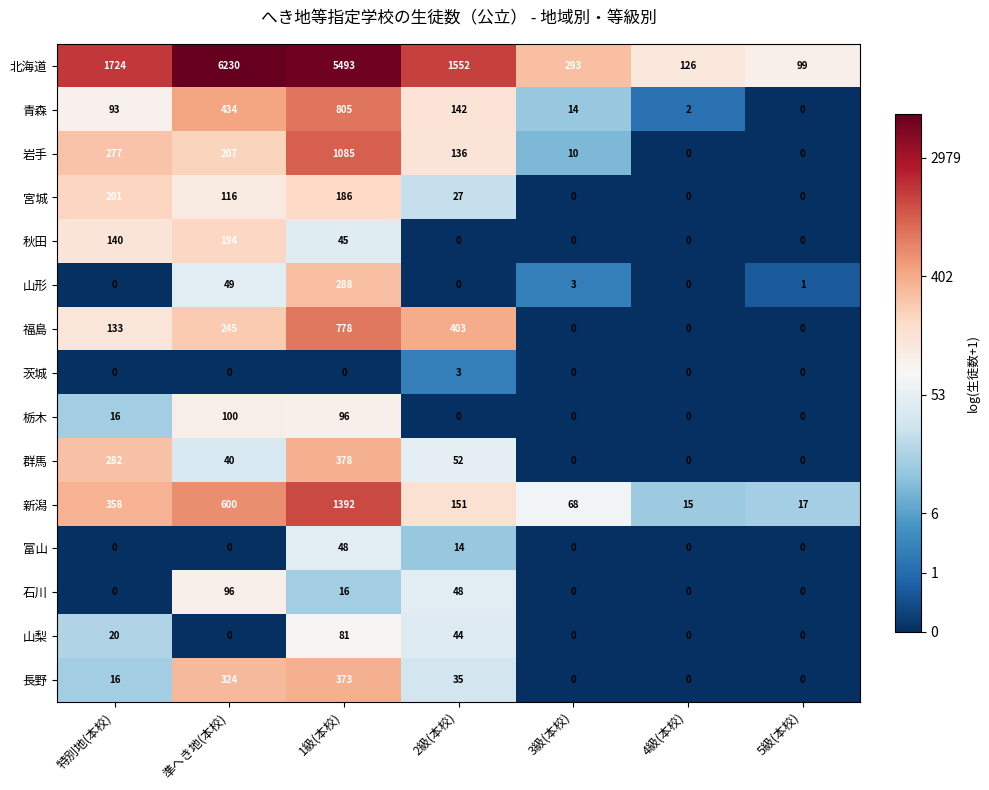

What is the difference between the 長野 values at 準へき地(本校) and 3級(本校)?

324